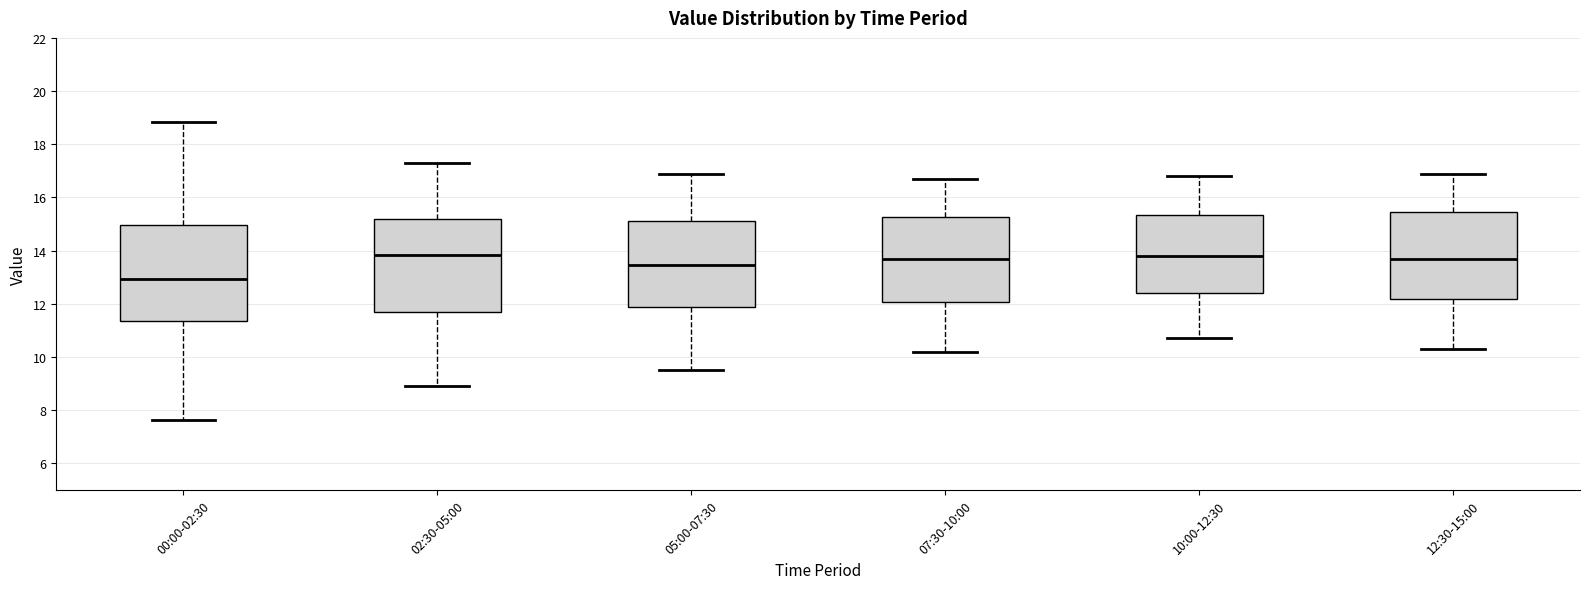

Reading left to right, transcribe this box plot: for each box, give where its median line is, the range the box spans, and where its two whiskers end, as read against the y-axis. The values are not printed on the chart, so give them approximately, as read against the axis.

00:00-02:30: median 13.0, box 11.4 to 15.0, whiskers 7.6 to 18.8
02:30-05:00: median 13.8, box 11.6 to 15.2, whiskers 9.0 to 17.4
05:00-07:30: median 13.4, box 11.8 to 15.2, whiskers 9.6 to 17.0
07:30-10:00: median 13.8, box 12.0 to 15.2, whiskers 10.2 to 16.8
10:00-12:30: median 13.8, box 12.4 to 15.4, whiskers 10.8 to 16.8
12:30-15:00: median 13.8, box 12.2 to 15.4, whiskers 10.4 to 17.0